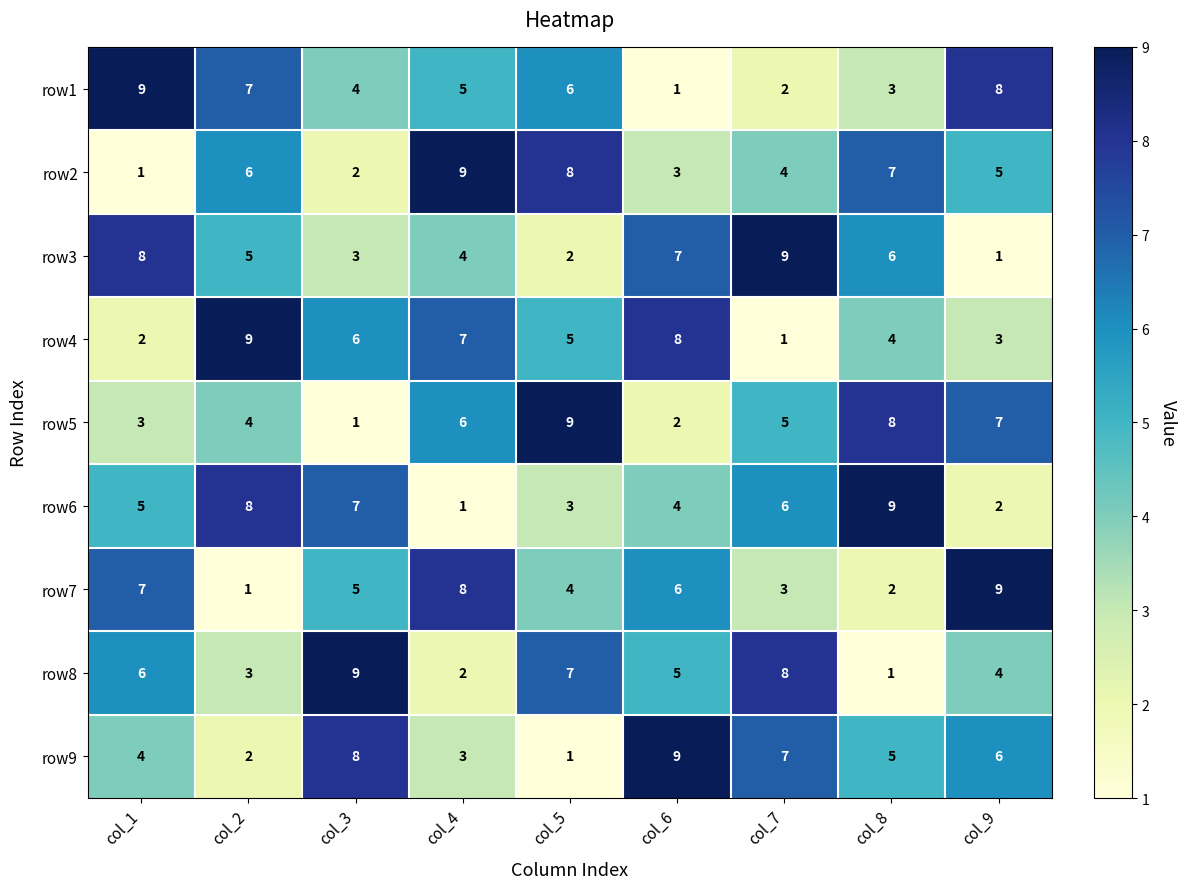

Where is row1 nearest to the value 5?

col_4